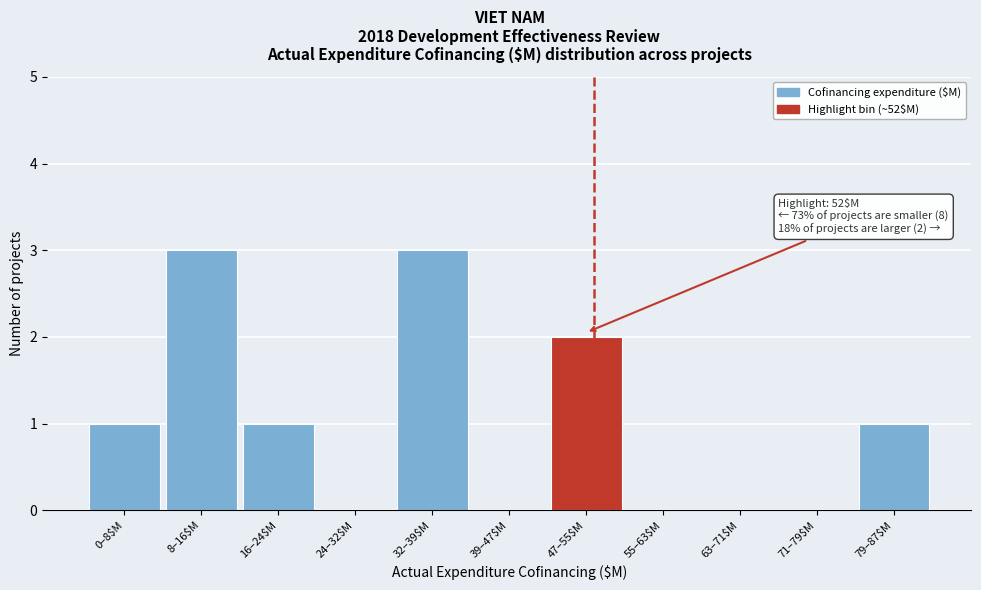

What is the maximum value shown in the chart?

3